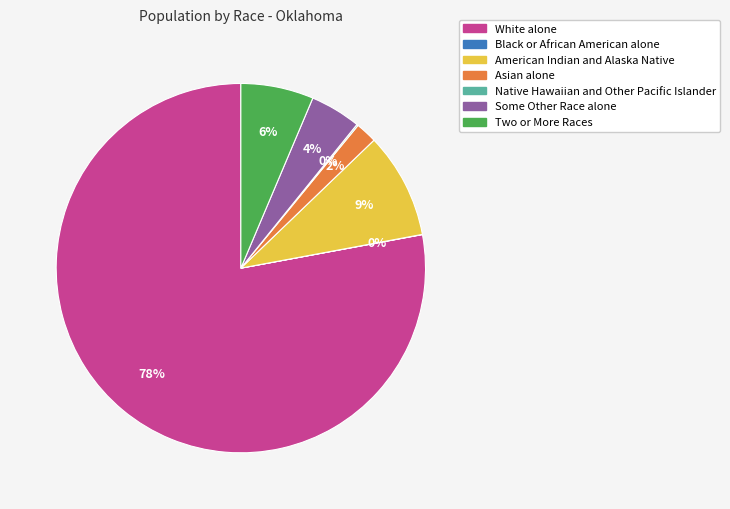

True or false: Asian alone accounts for 2% of the total.

True